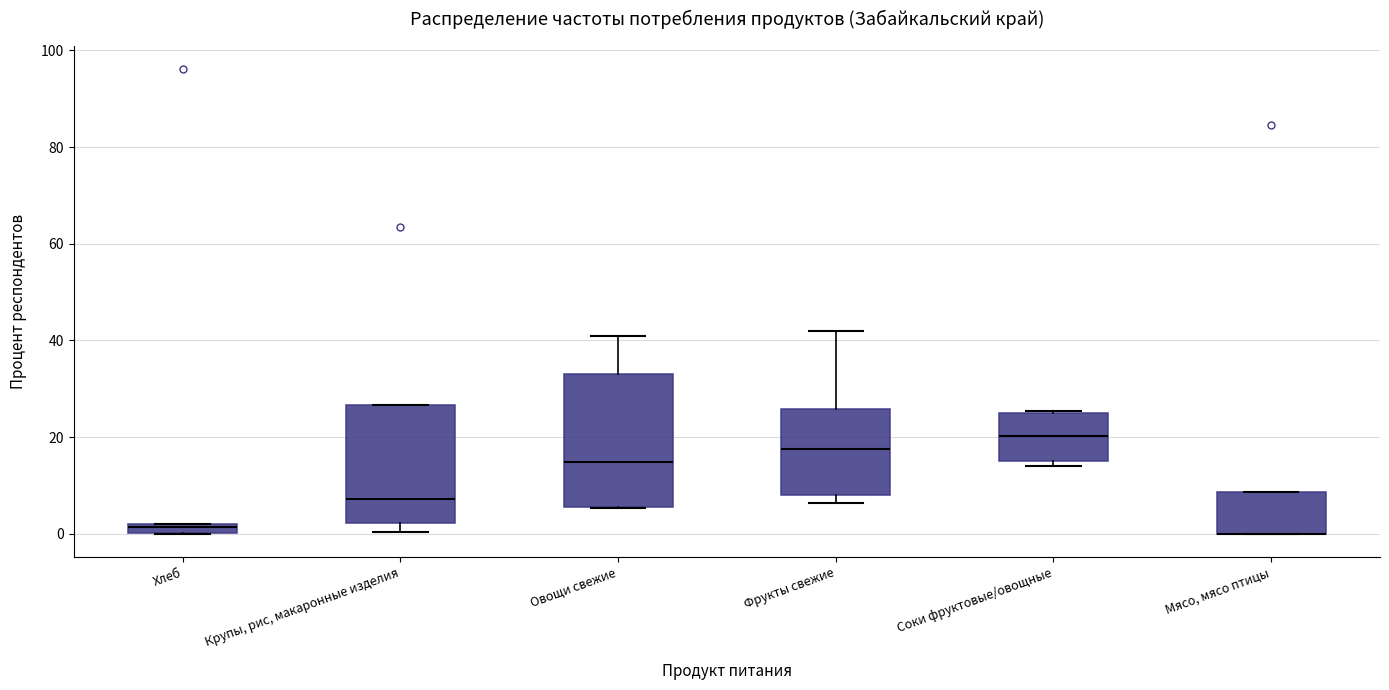

Which box is the tallest, from its lower edge to its upper edge?

Овощи свежие